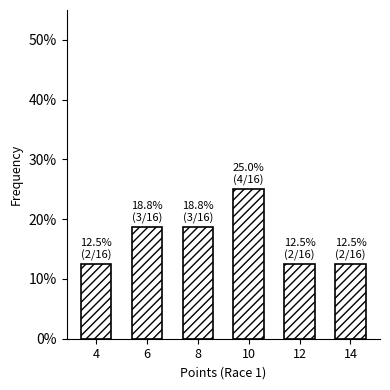

Reading left to right, extract all data points from this chart.

12.5	18.8	18.8	25.0	12.5	12.5